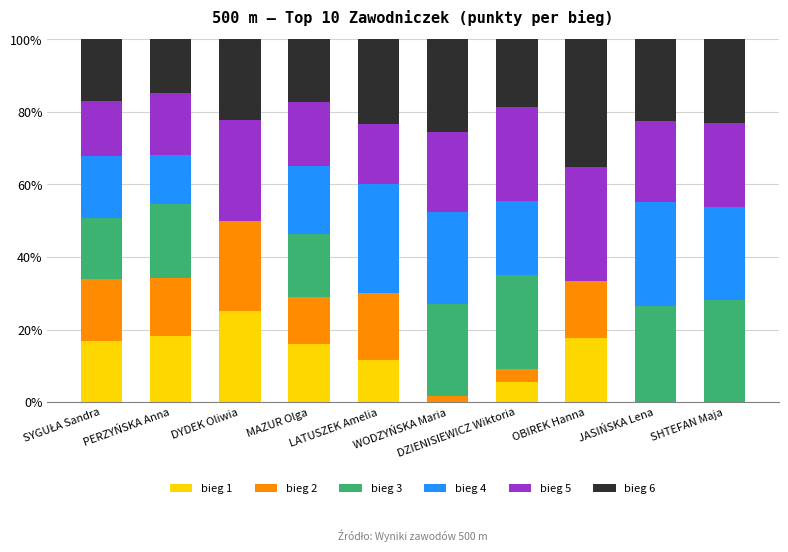

How many data points in bieg 1 are above 15?

5